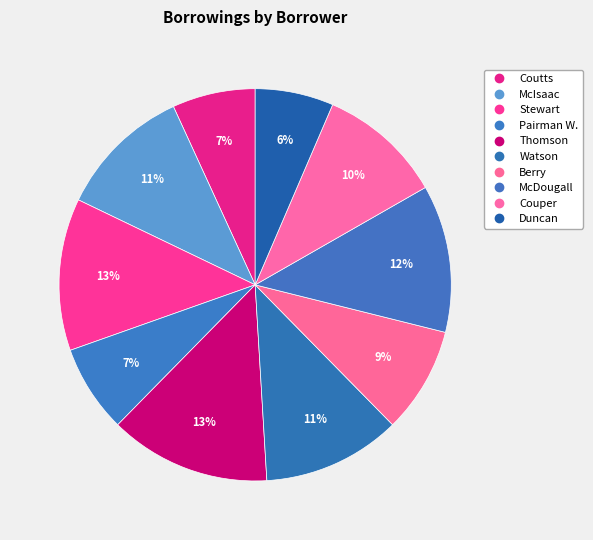

What is the largest slice in the pie chart?

Thomson